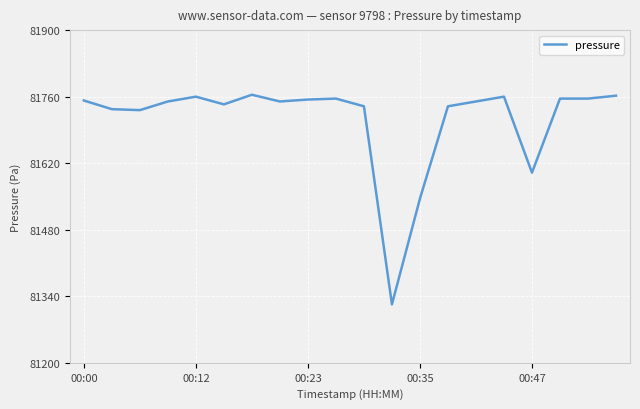

True or false: the data has more than 0 interior local peaks.

True